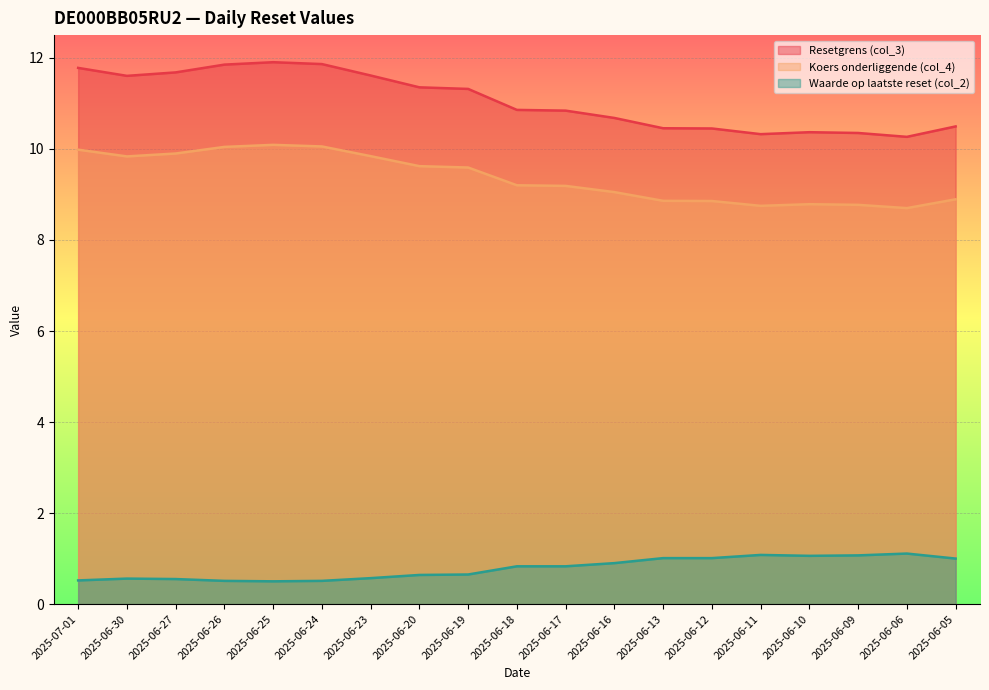

Is the value of Waarde op laatste reset (col_2) at 2025-06-12 greater than the value of Resetgrens (col_3) at 2025-06-12?

No